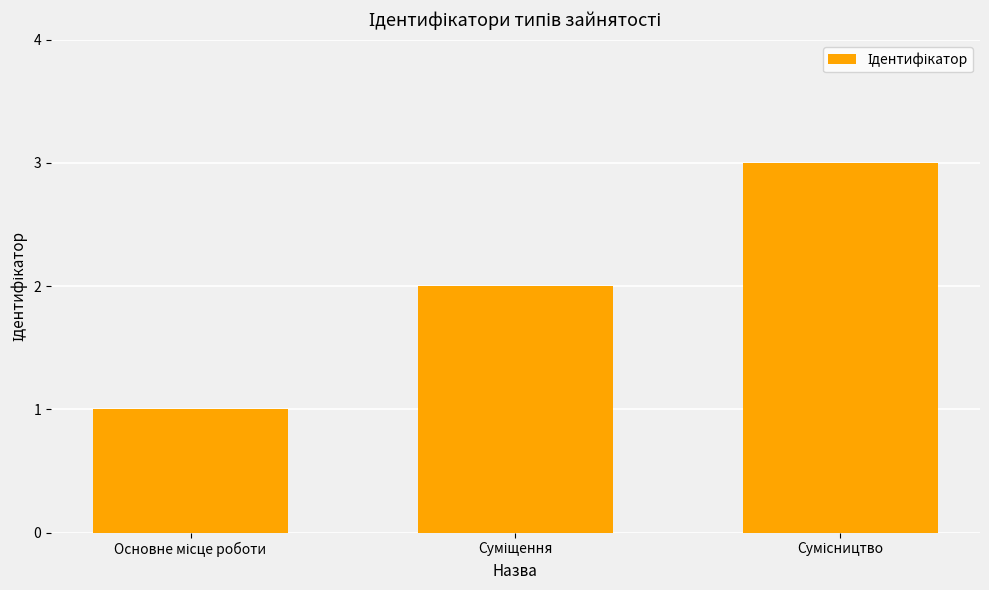

How many bars are there in total?

3